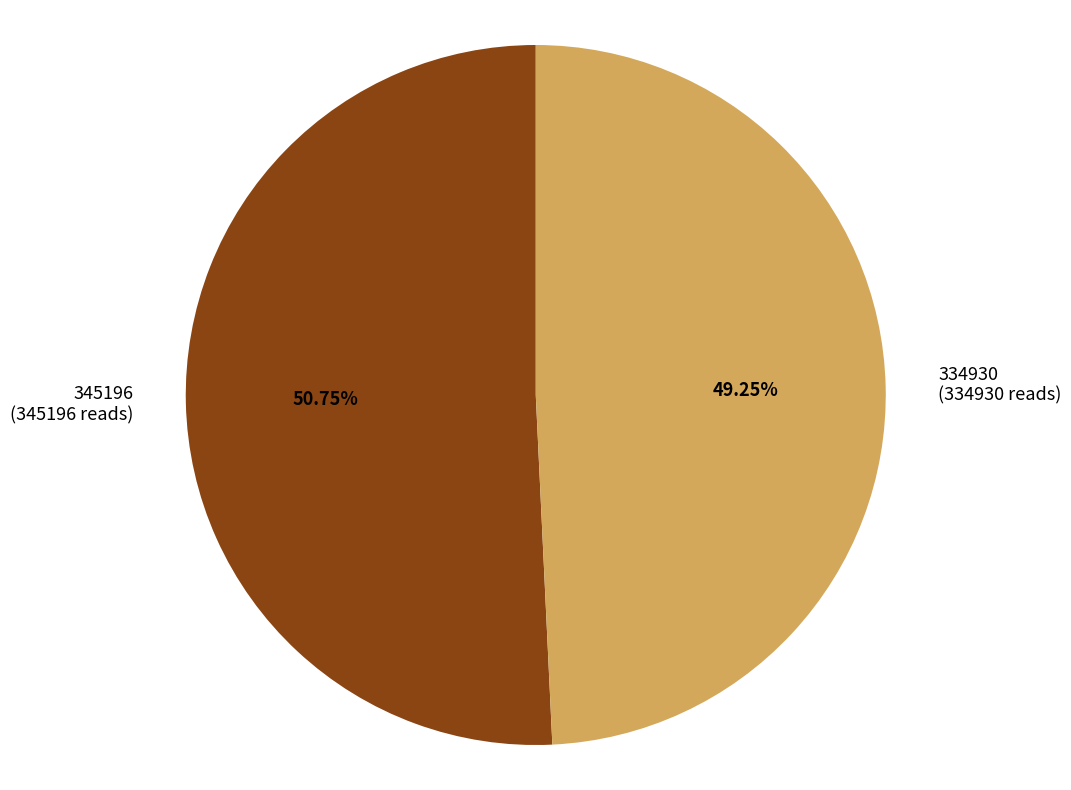

To the nearest percent, what portion does 334930 represent?

49%